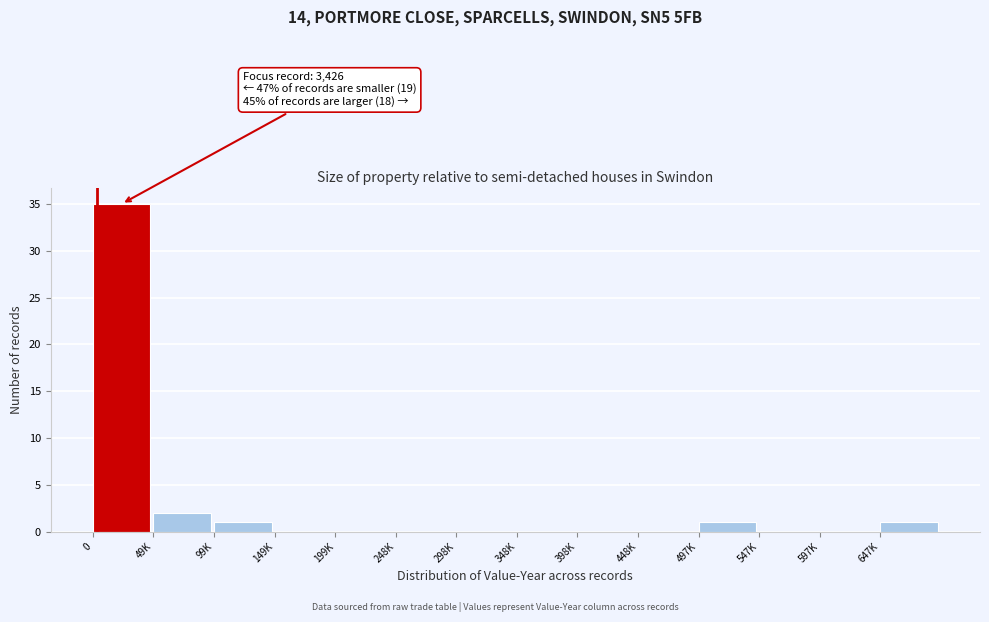

Reading right to left, what are all the values shown in this chart?

647K=1	597K=0	547K=0	497K=1	448K=0	398K=0	348K=0	298K=0	248K=0	199K=0	149K=0	99K=1	49K=2	0=35